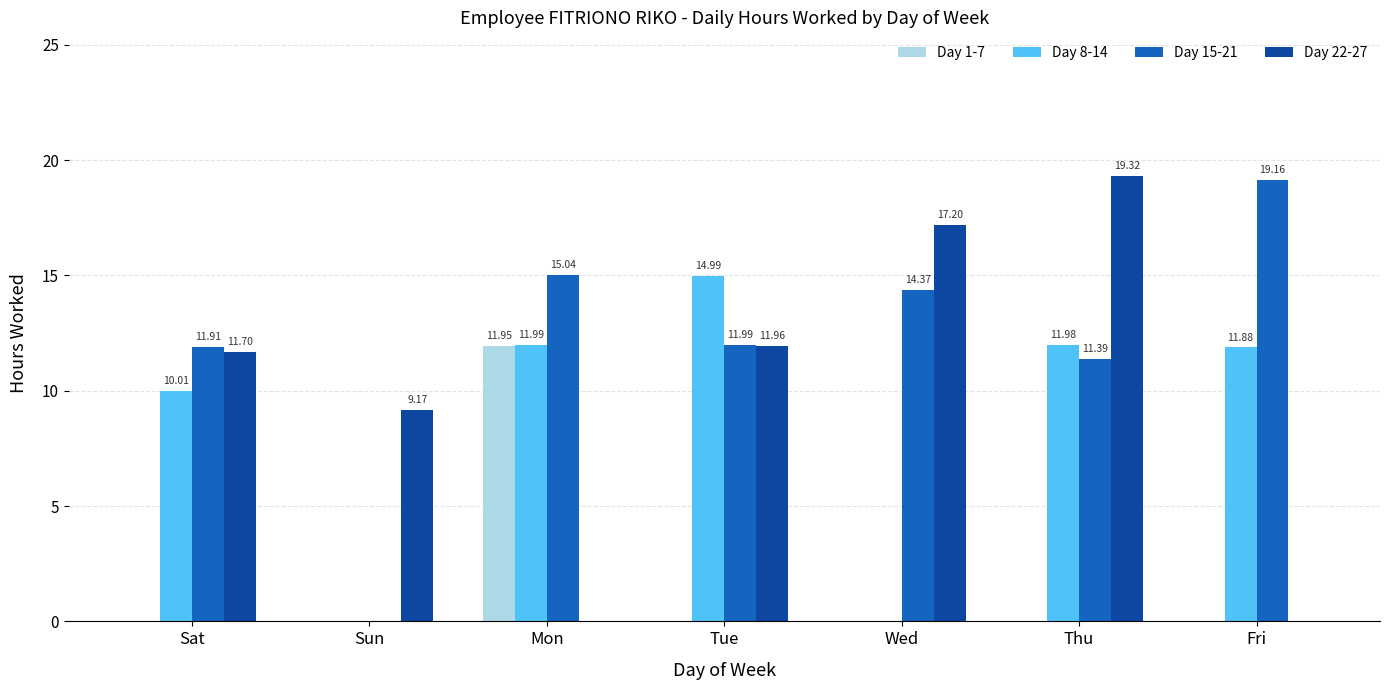

What is the total value across all series at Sun?

9.2